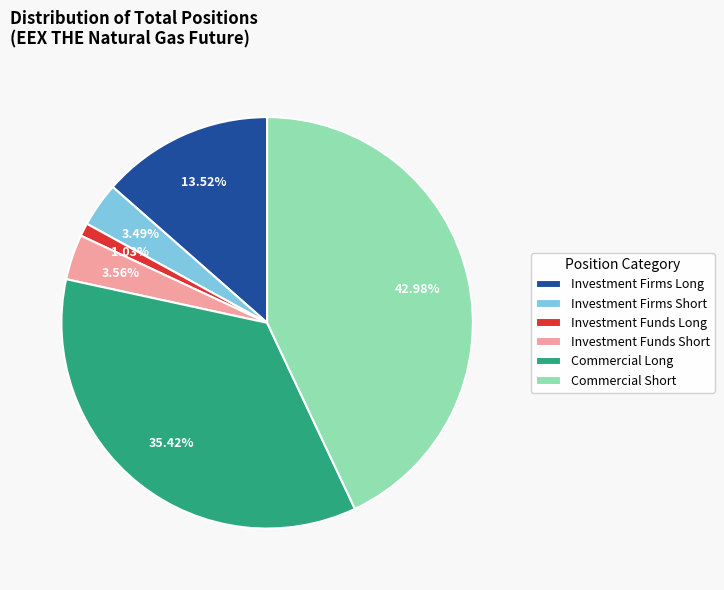

How many slices are in this pie chart?

6